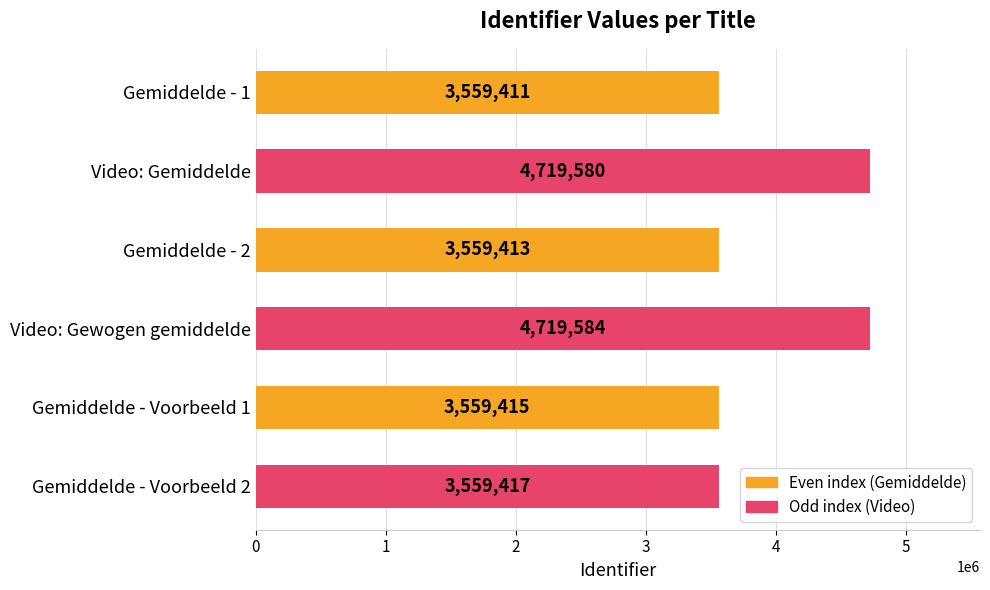

Where is the data nearest to the value 4139497?

Gemiddelde - Voorbeeld 2